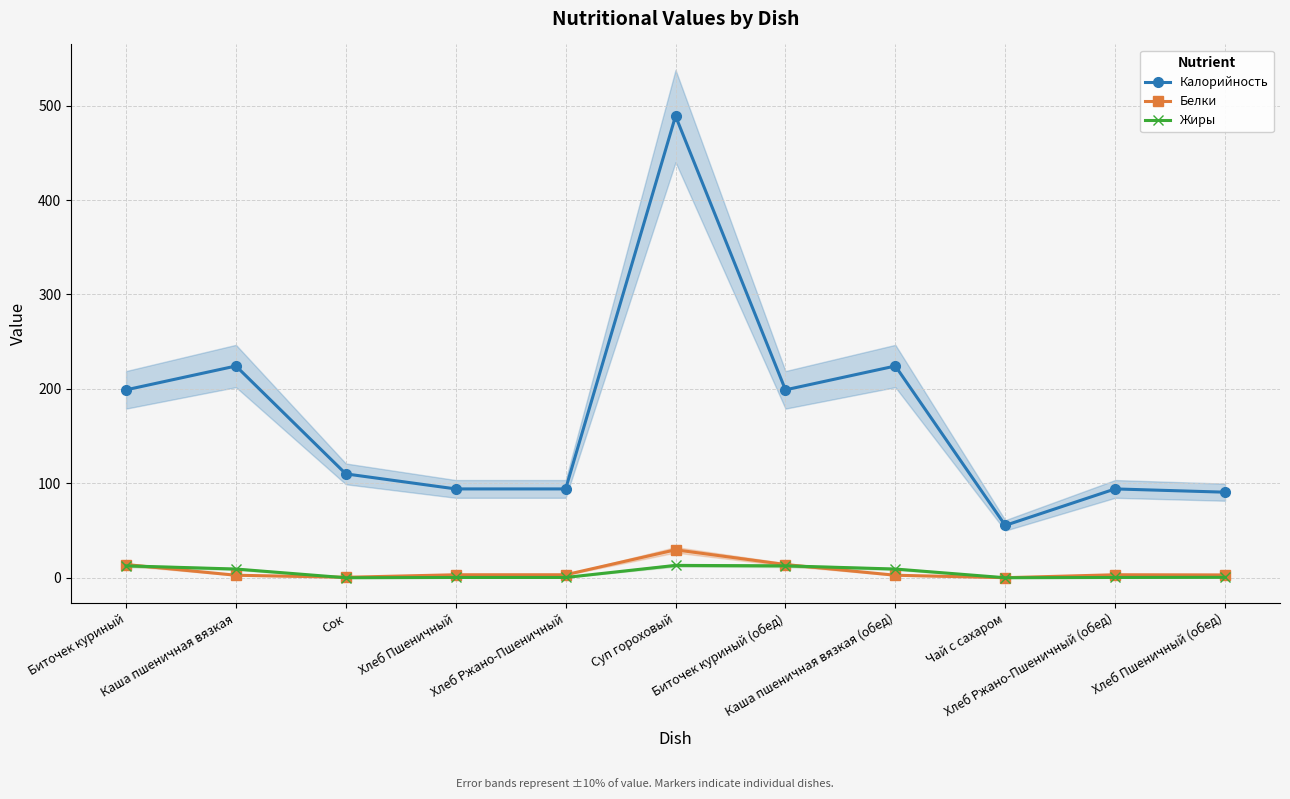

Reading left to right, extract all data points from this chart.

Калорийность: 199.0	224.2	110.0	94.1	94.1	489.0	199.0	224.2	55.5	94.1	90.6
Белки: 14.0	2.7	0.5	3.2	3.2	29.6	14.0	2.7	0.1	3.2	3.0
Жиры: 12.6	9.2	0.0	0.3	0.3	13.1	12.6	9.2	0.0	0.3	0.4